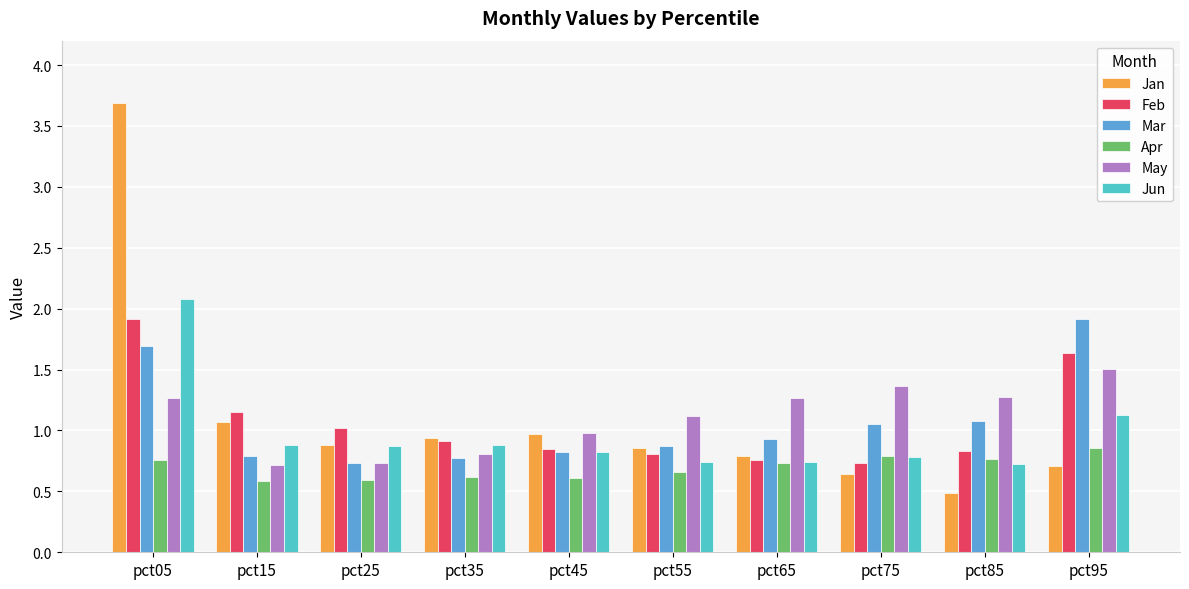

Is it true that Mar equals 0.8 at pct45?

True